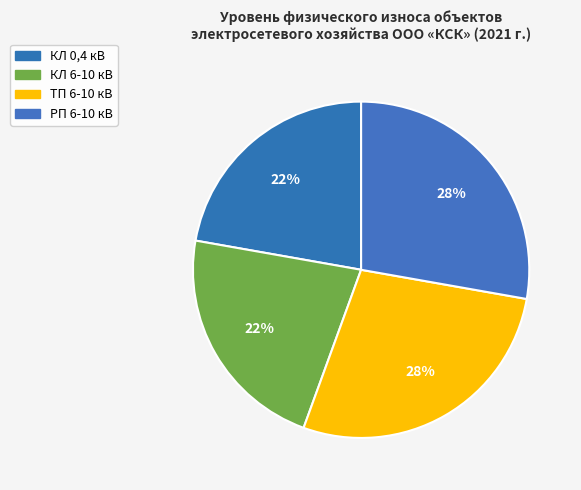

Between РП 6-10 кВ and ТП 6-10 кВ, which is larger?

РП 6-10 кВ